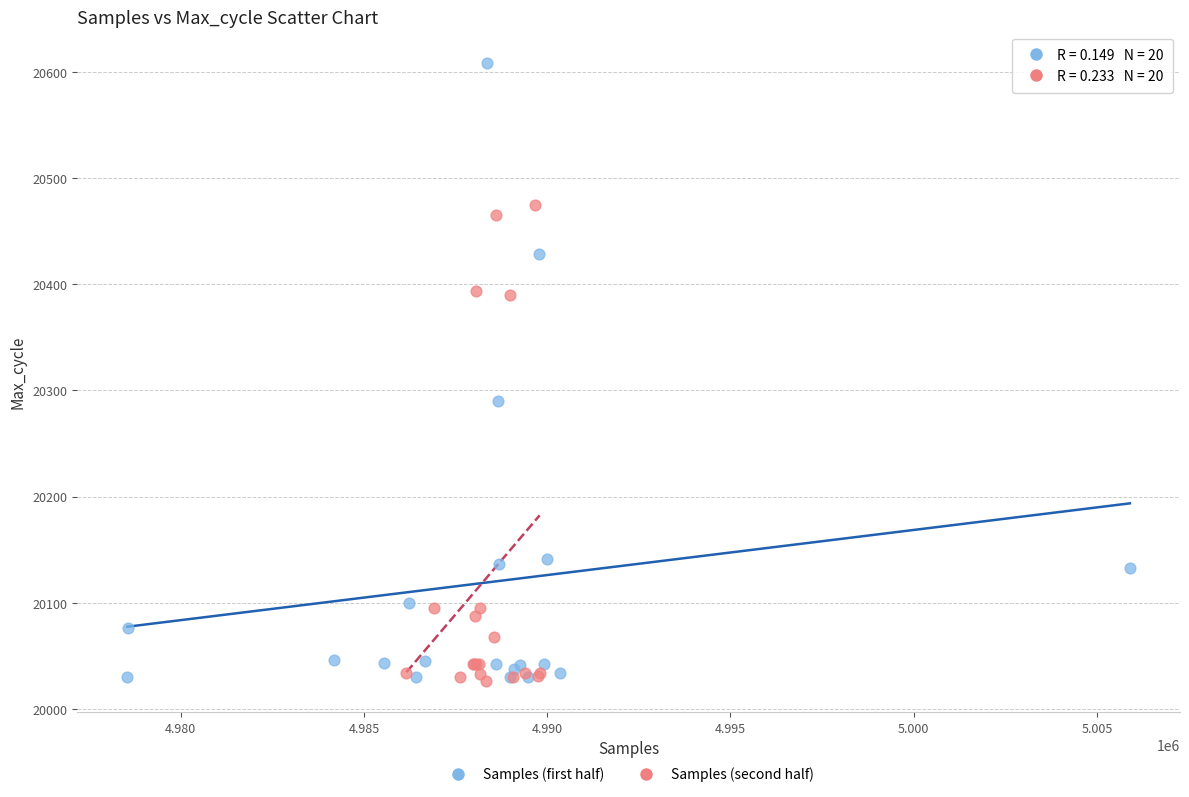

Which series reaches the maximum Y coordinate?

Samples (first half)